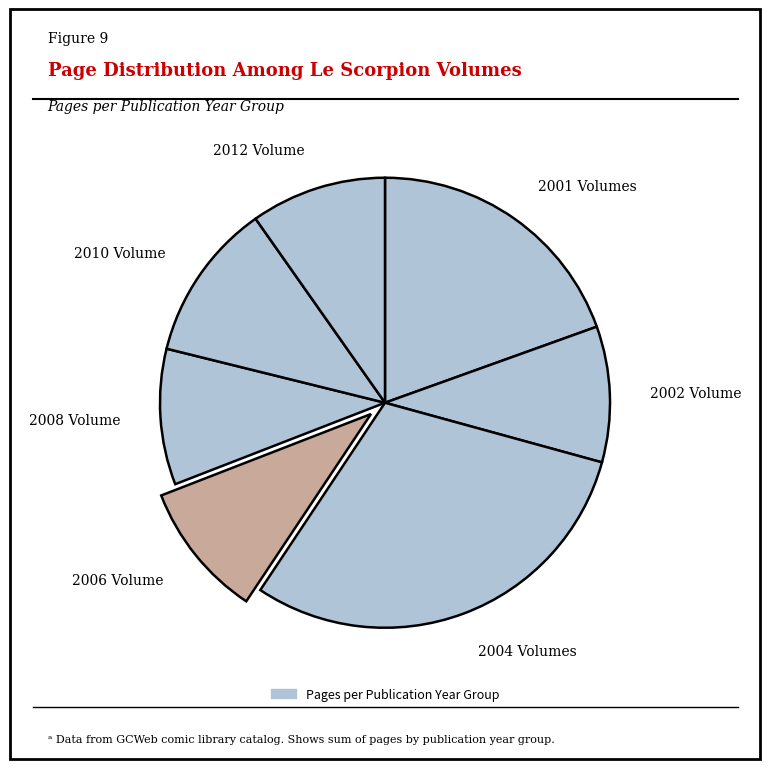

Is the sum of 2012 Volume and 2002 Volume greater than half?

No